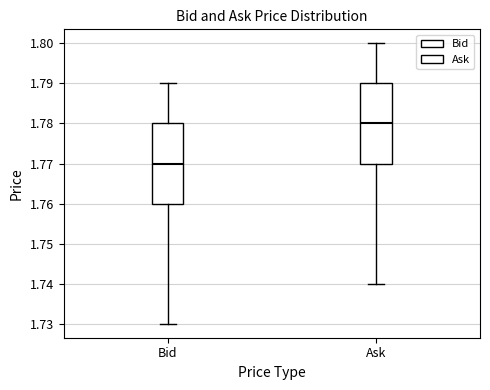

Which box has the highest median line?

Ask